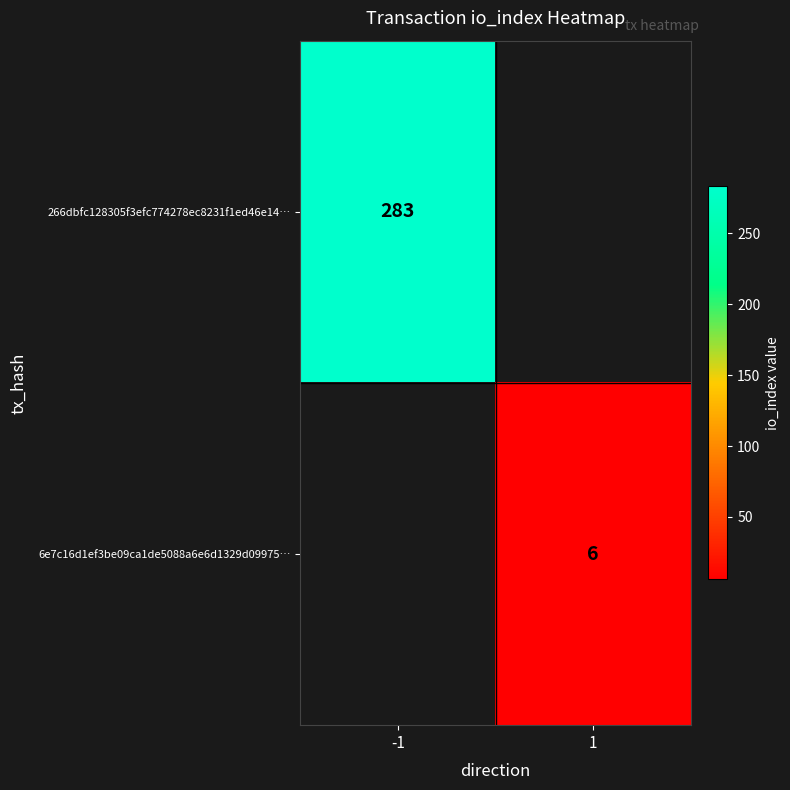

The 6e7c16d1ef3be09ca1de5088a6e6d1329d09975… series shows 6 at 1. True or false?

True